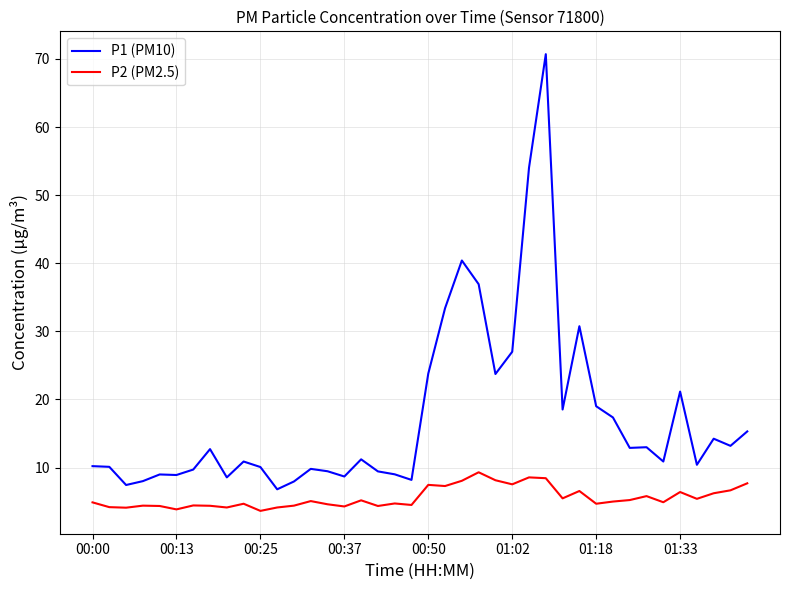

What is the greatest value displayed?

70.7